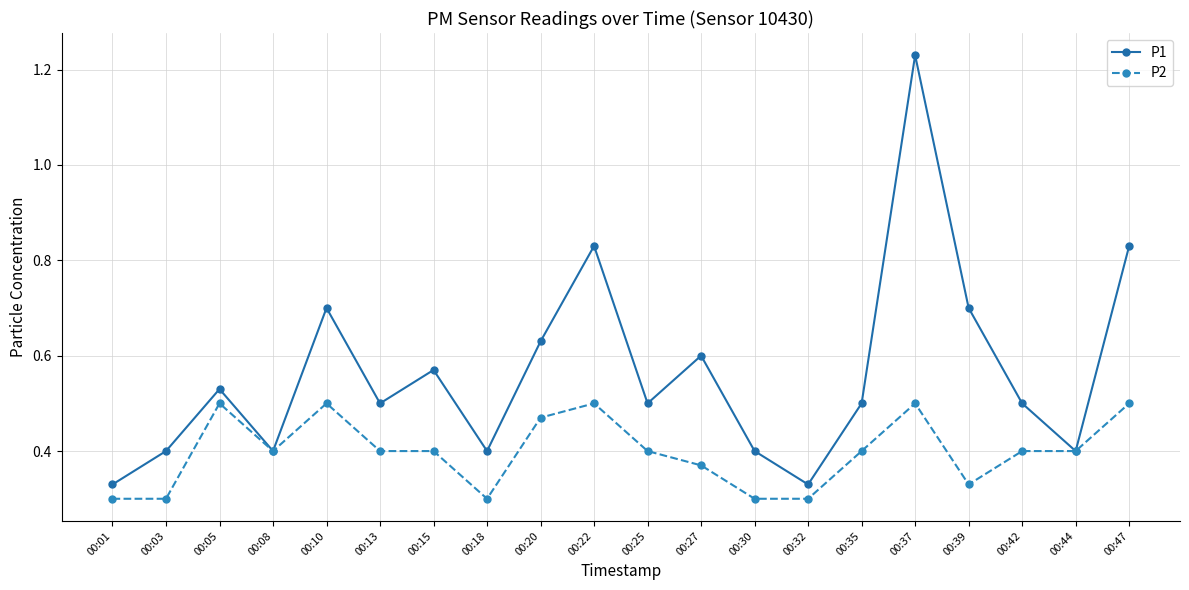

How many data points does each series have?

20